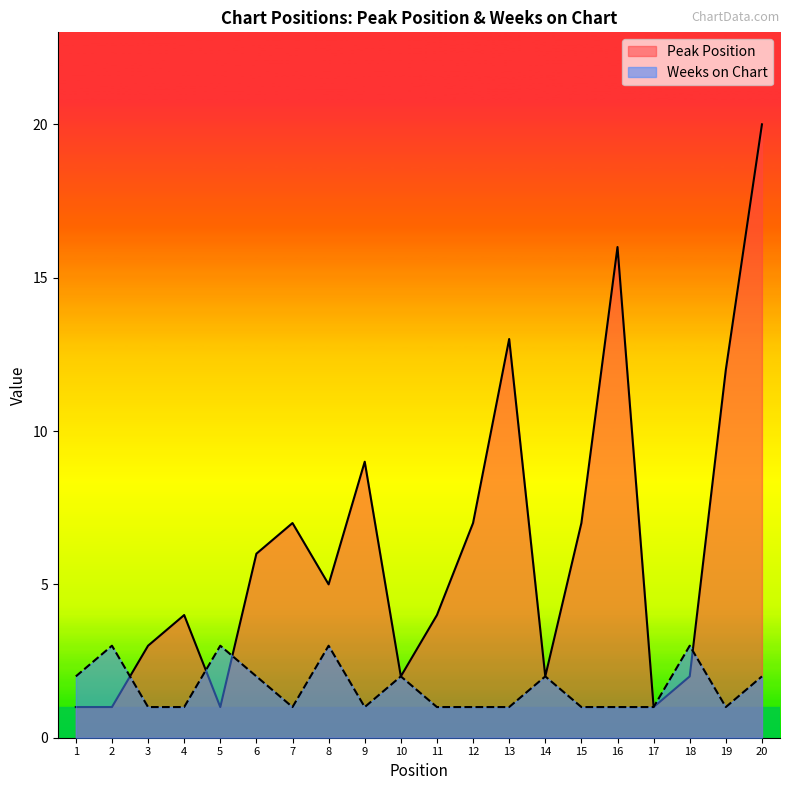

The Peak Position series shows 3 at 14. True or false?

False